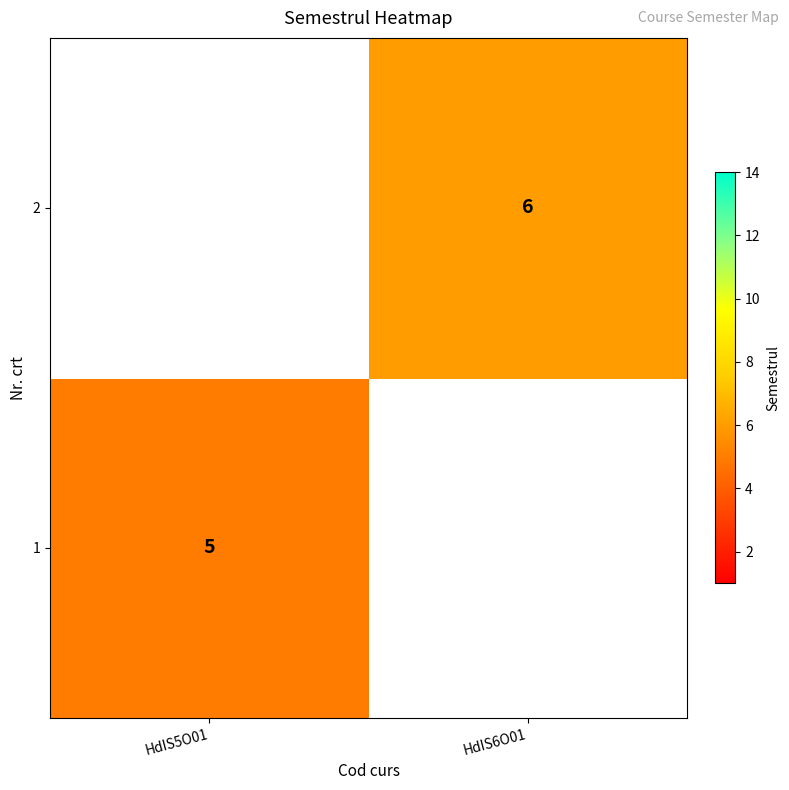

True or false: 2 has a value of 1.3 at HdIS6O01.

False